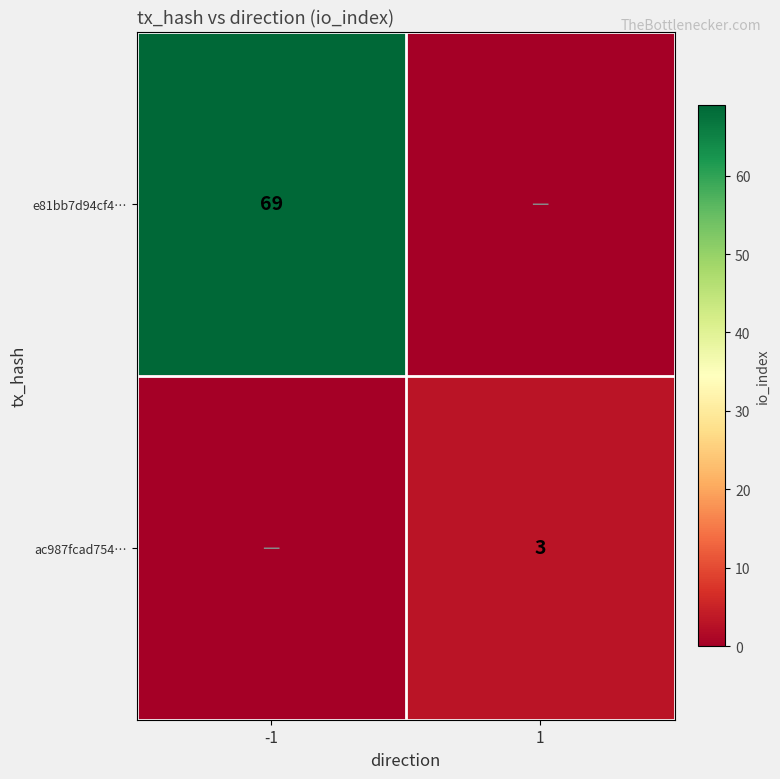

The ac987fcad754… series shows 3 at 1. True or false?

True